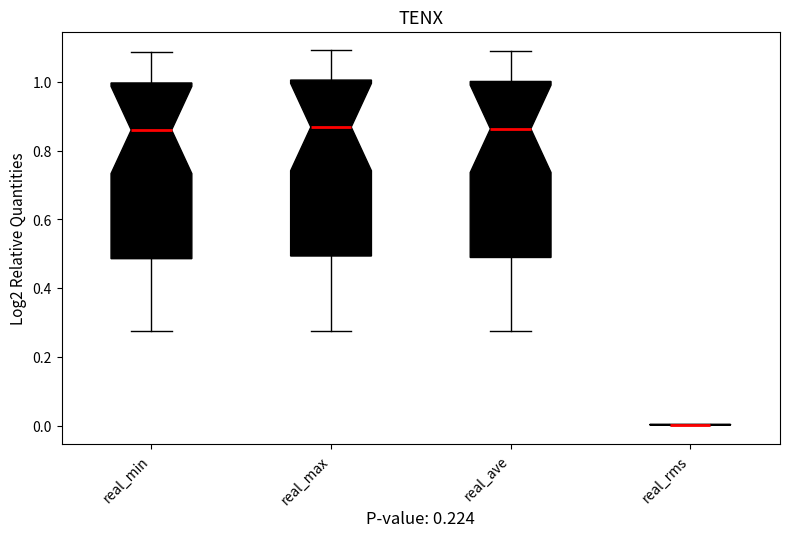

Reading left to right, read every box against the y-axis: the position of its median line, the range the box covers, and the ends of its whiskers. The values are not printed on the chart, so give them approximately, as read against the axis.

real_min: median 0.86, box 0.48 to 1.00, whiskers 0.28 to 1.08
real_max: median 0.86, box 0.50 to 1.00, whiskers 0.28 to 1.10
real_ave: median 0.86, box 0.48 to 1.00, whiskers 0.28 to 1.08
real_rms: box collapsed to a line at 0.00, whiskers 0.00 to 0.00